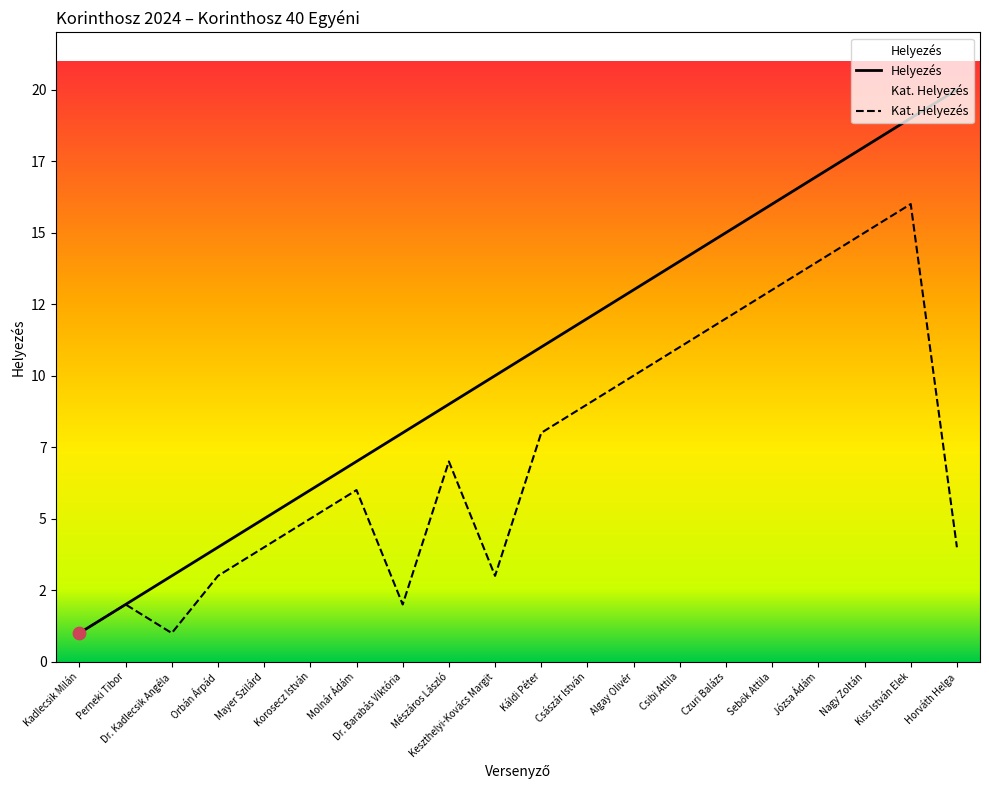

Which series contains the lowest Y value?

Helyezés